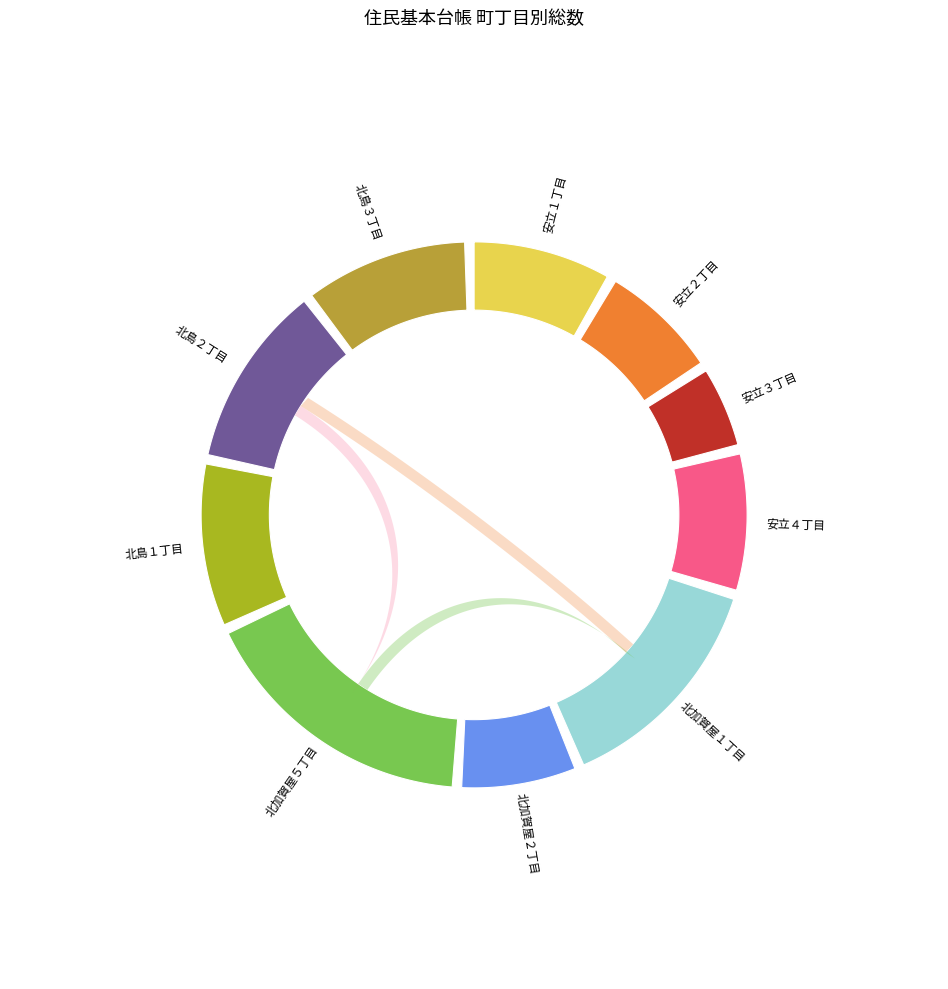

To the nearest percent, what is the average slice percentage?

10%